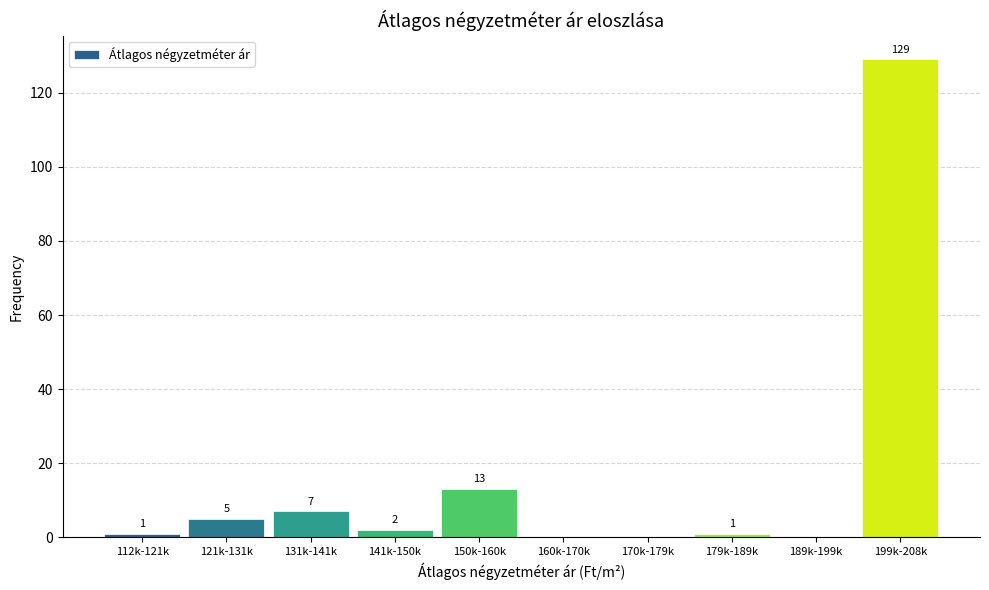

Reading left to right, what are all the values shown in this chart?

112k-121k=1	121k-131k=5	131k-141k=7	141k-150k=2	150k-160k=13	160k-170k=0	170k-179k=0	179k-189k=1	189k-199k=0	199k-208k=129